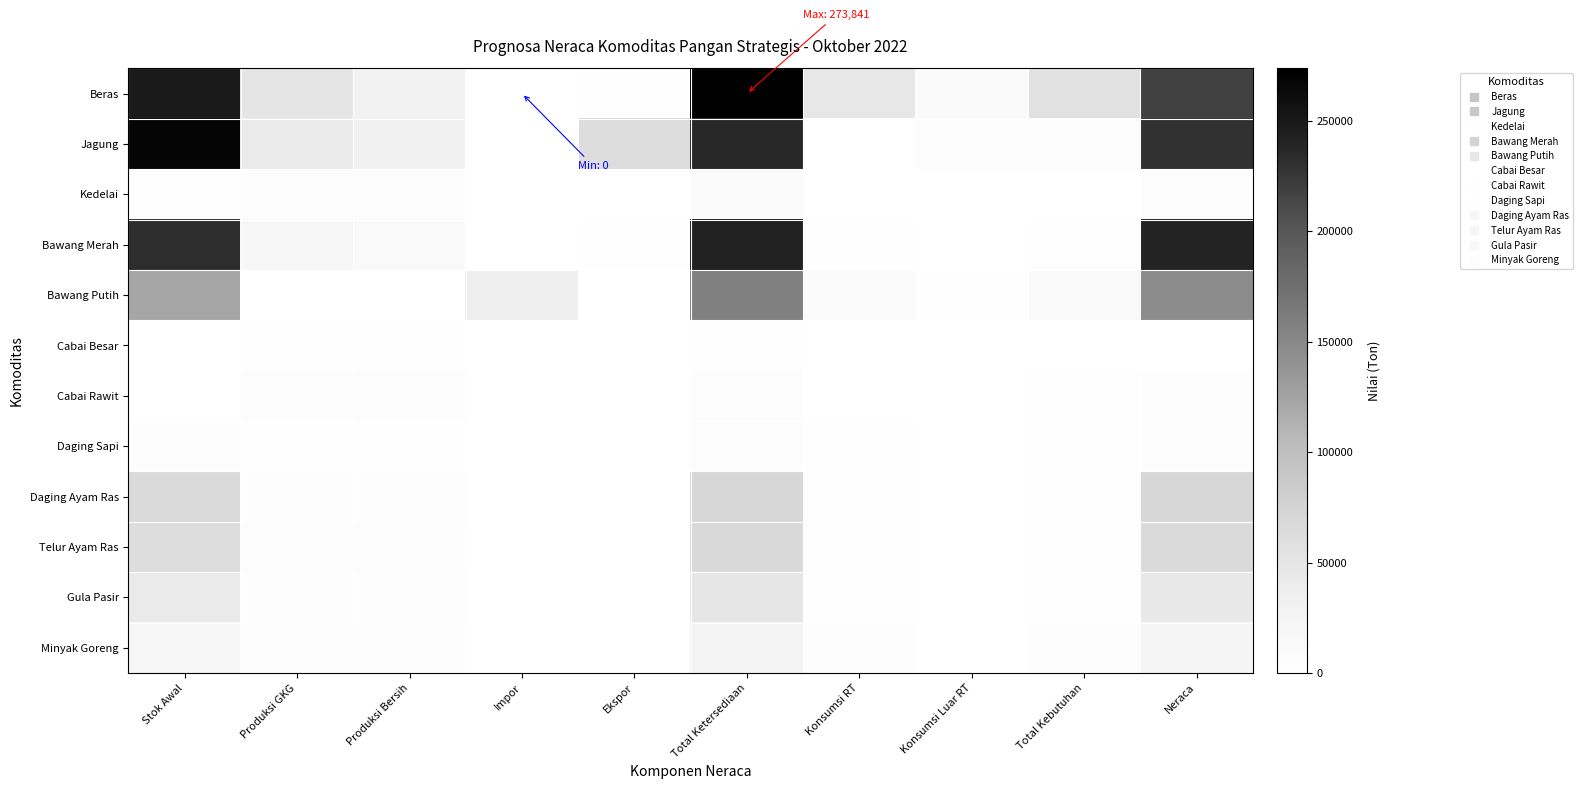

At how many categories does at least one series exceed 21092?

9